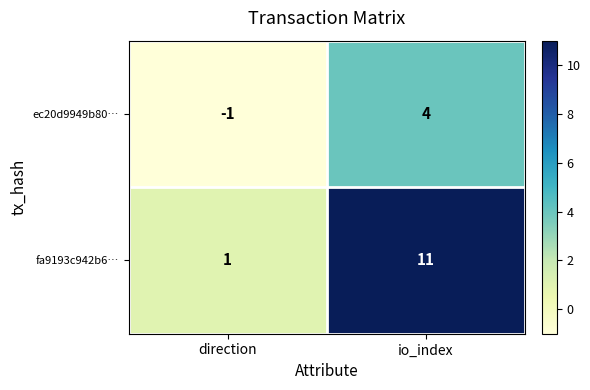

At io_index, list the series in order from largest to smallest.

fa9193c942b6…, ec20d9949b80…